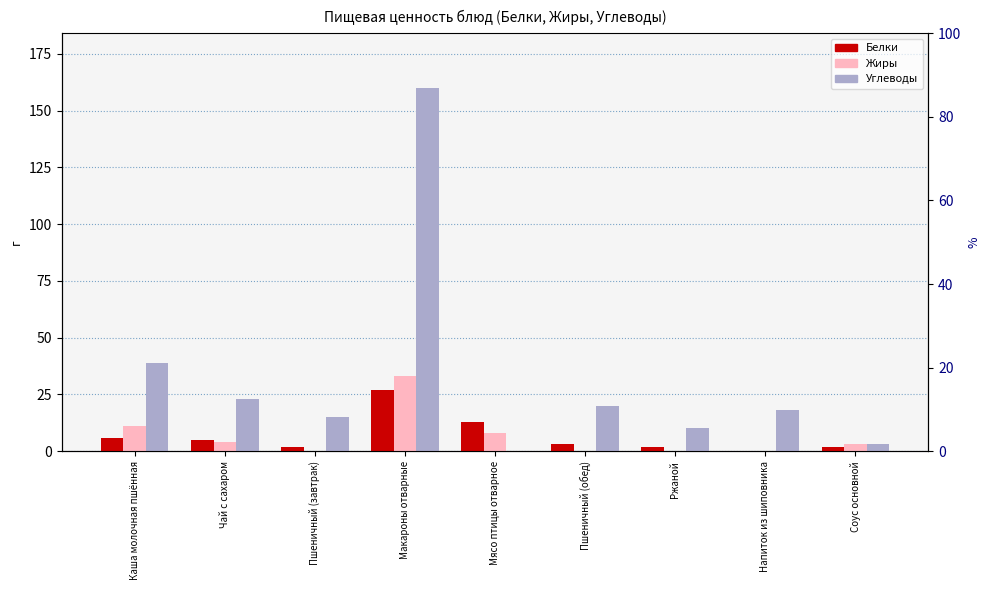

What is the maximum value shown in the chart?

160